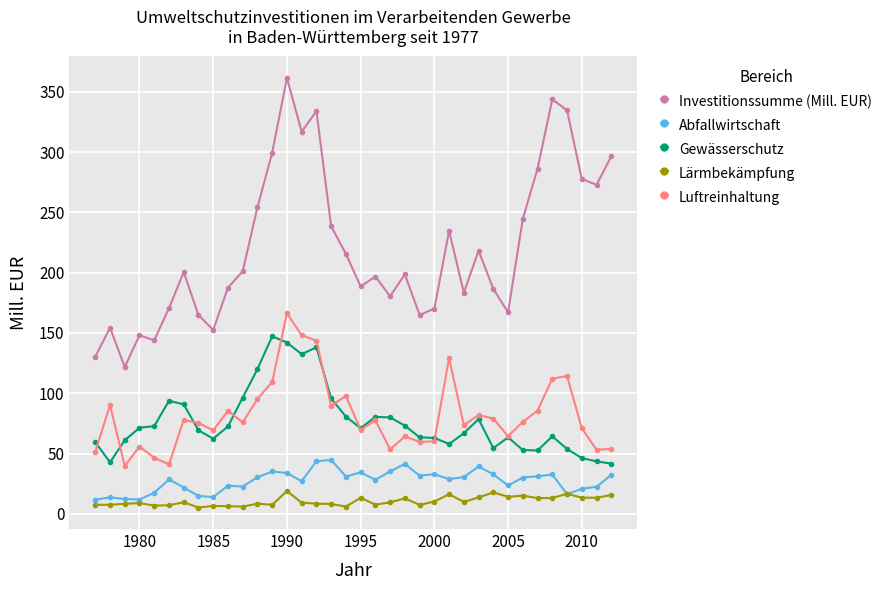

What is the maximum value for Abfallwirtschaft?

44.8